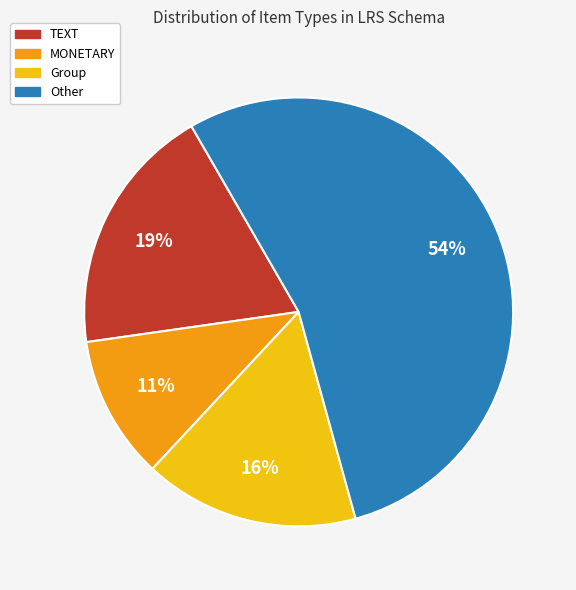

Does Group account for over 50% of the chart?

No